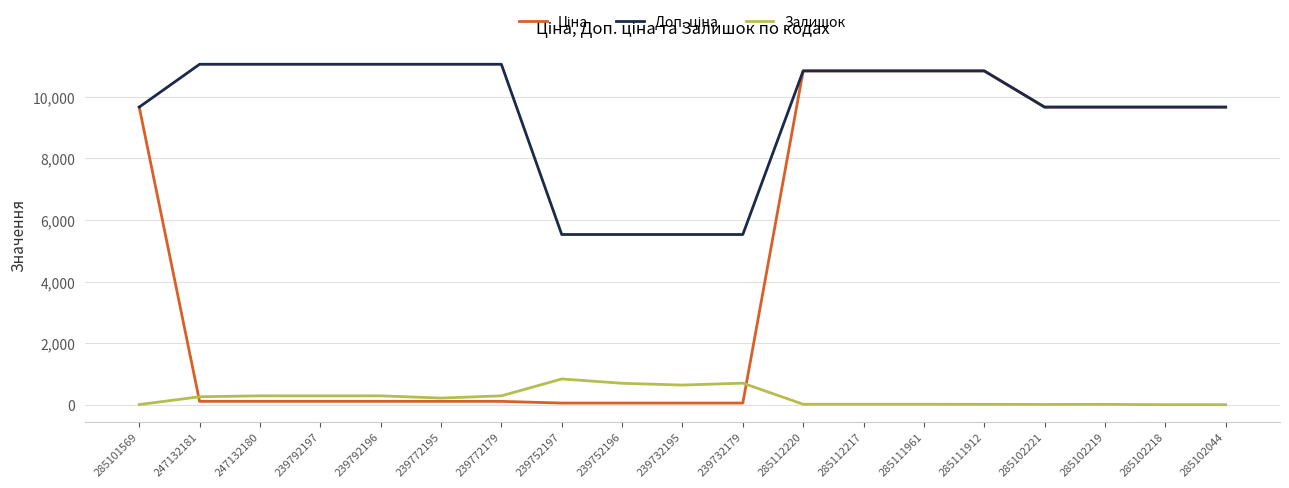

What is the greatest value displayed?

11055.0